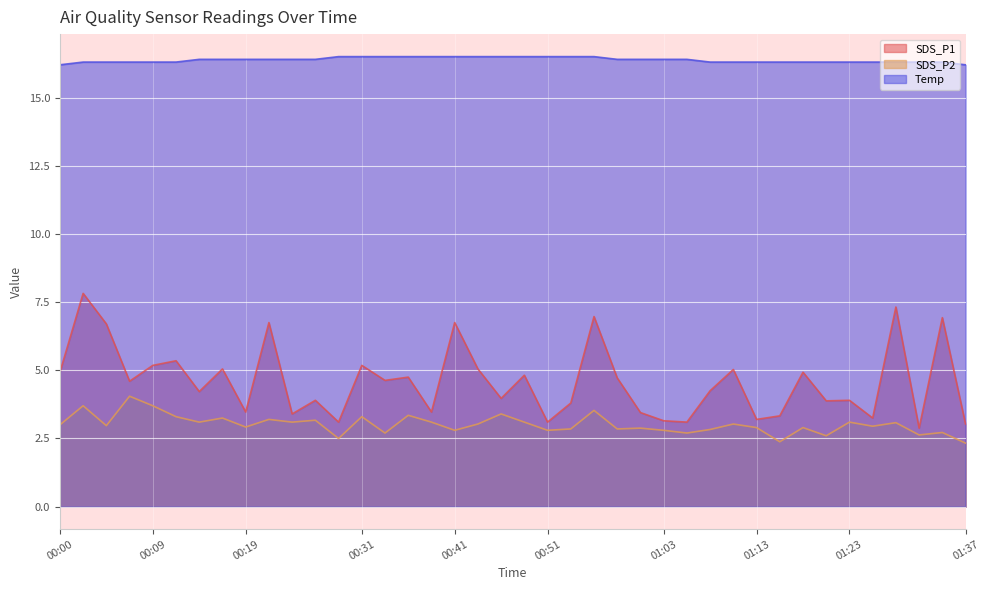

What is the label of the 4th point from the right?

01:29